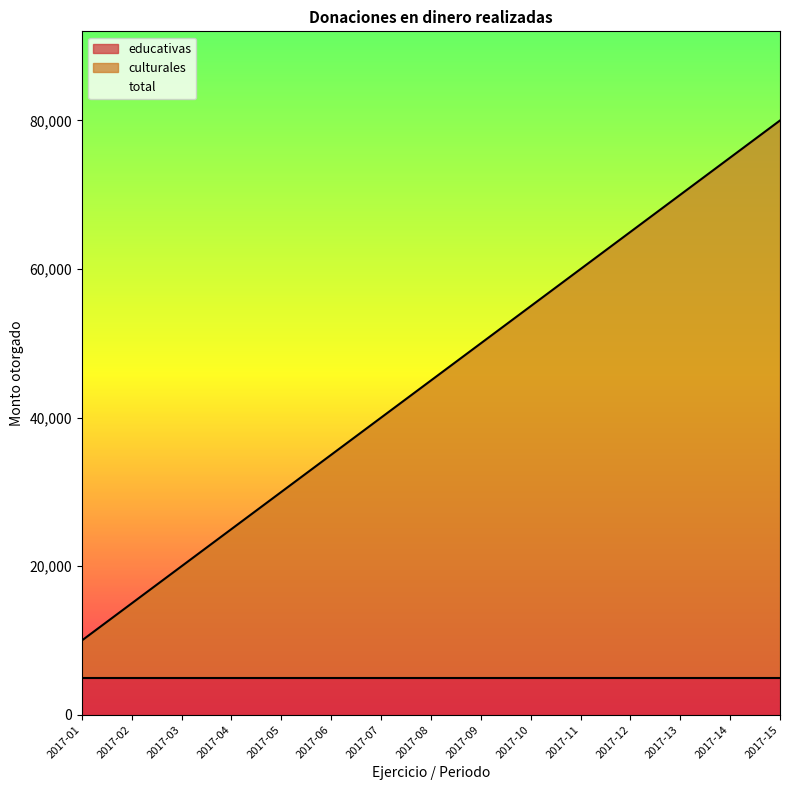

True or false: total and culturales intersect in this chart.

False